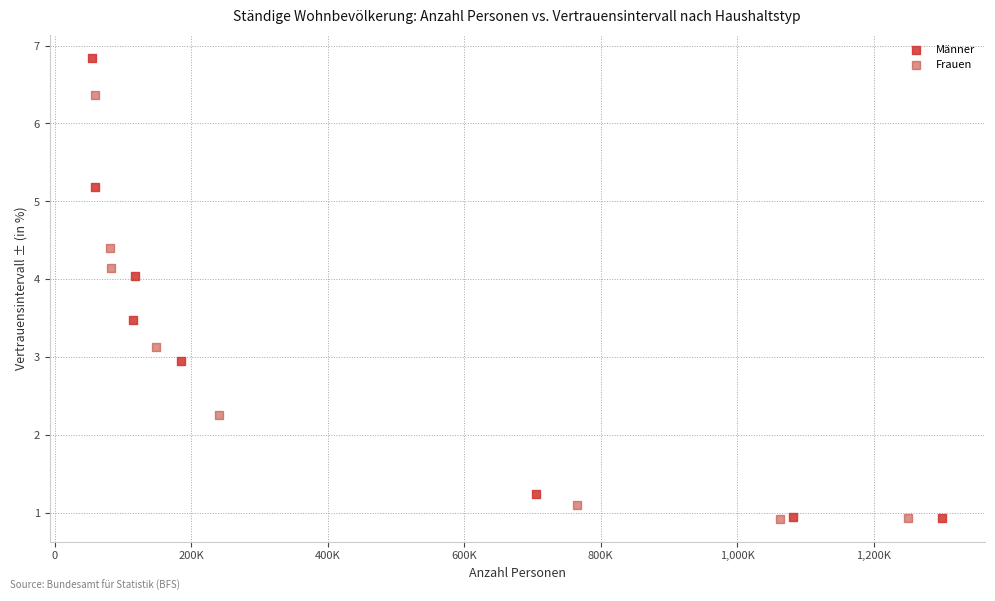

Which series has the widest spread of Y values?

Männer